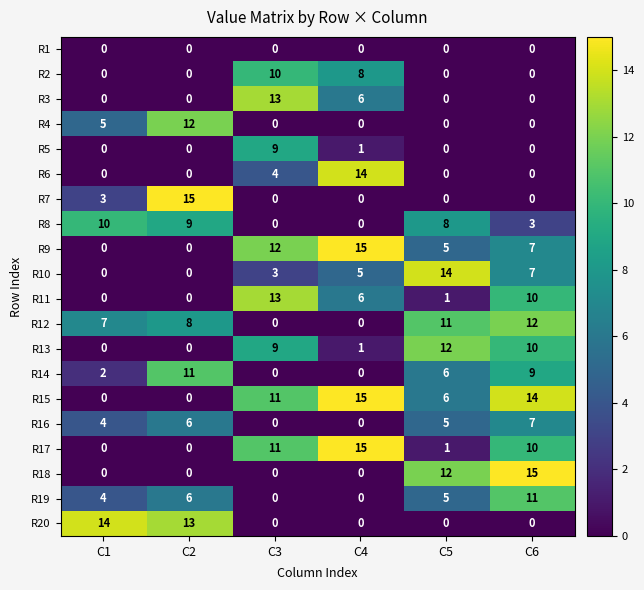

What is the total value across all series at C6?

115